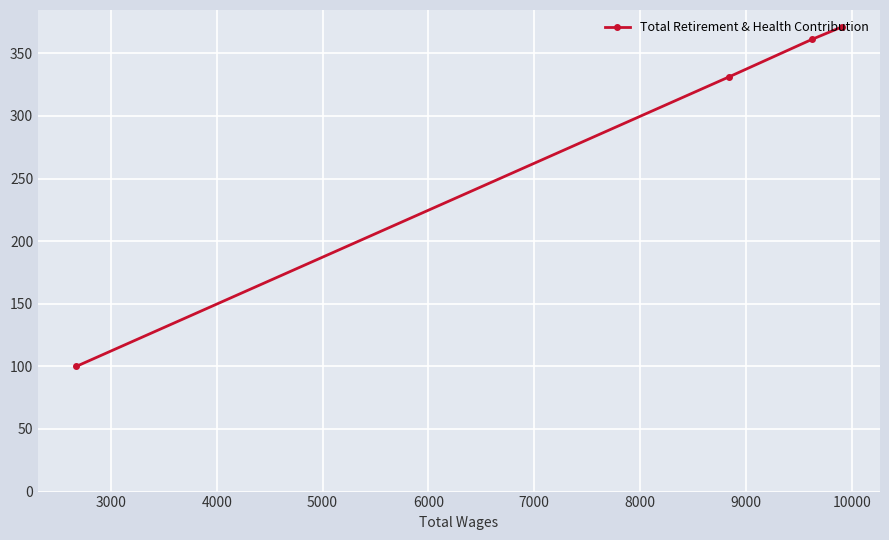

What is the minimum value shown in the chart?

100